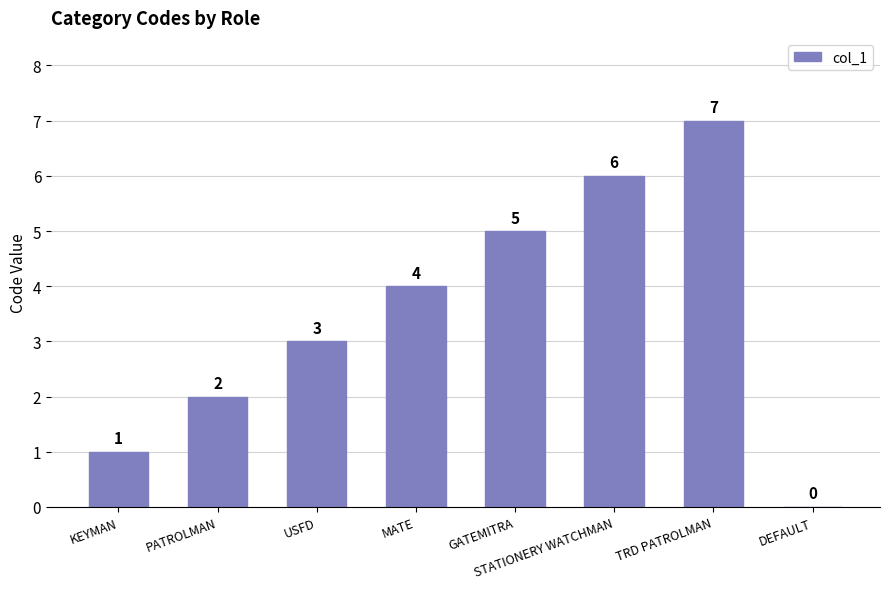

Reading left to right, extract all data points from this chart.

KEYMAN=1	PATROLMAN=2	USFD=3	MATE=4	GATEMITRA=5	STATIONERY WATCHMAN=6	TRD PATROLMAN=7	DEFAULT=0